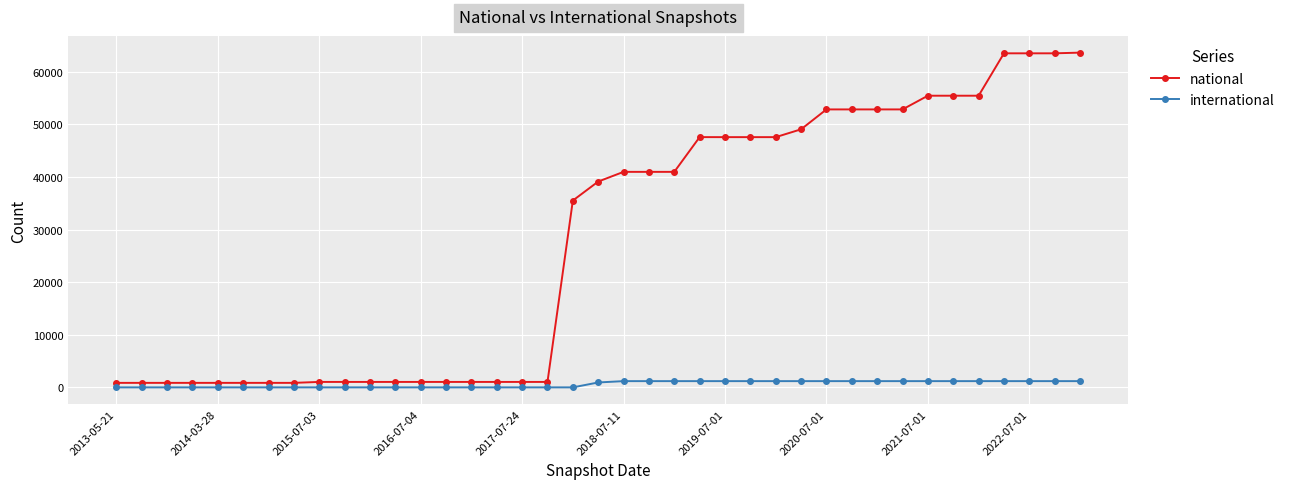

What is the difference between the maximum and minimum values in the international series?

1188